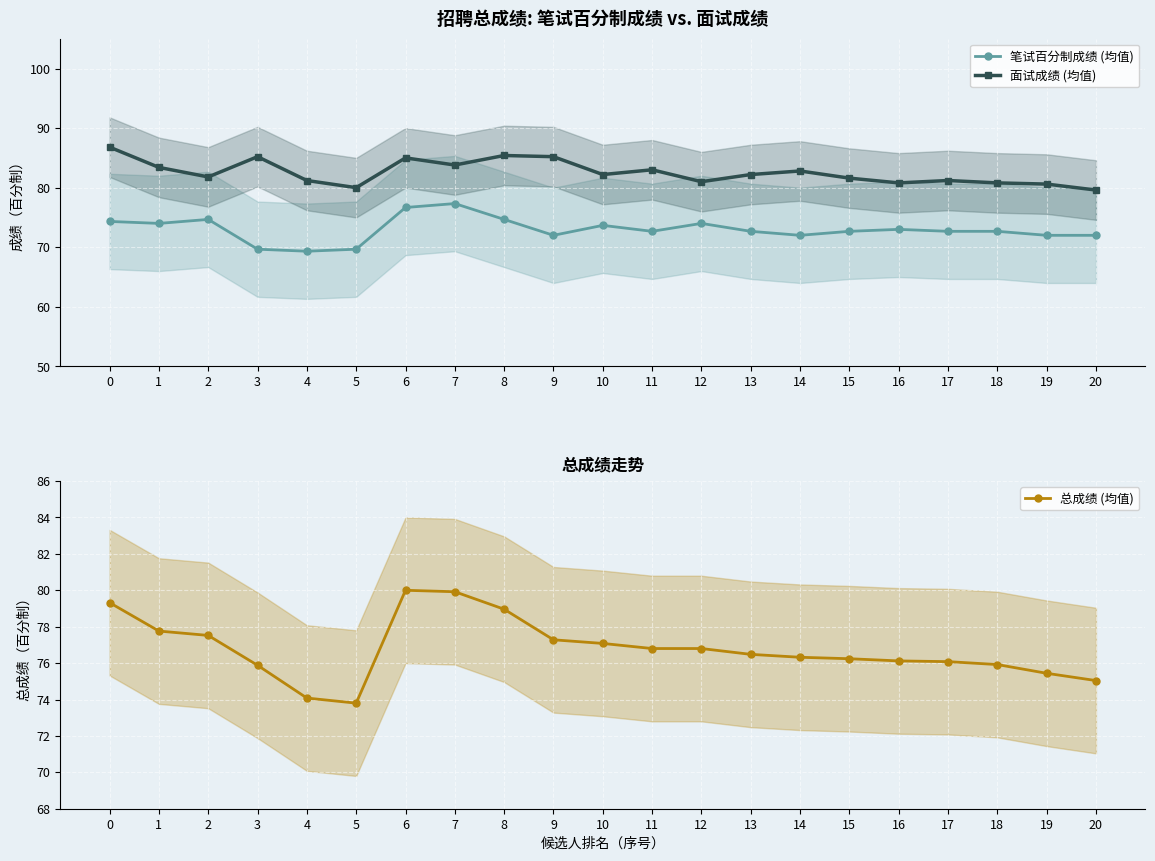

Rank the categories by 笔试百分制成绩 (均值) value from lowest to highest.

4, 3, 5, 9, 14, 19, 20, 11, 13, 15, 17, 18, 16, 10, 1, 12, 0, 2, 8, 6, 7